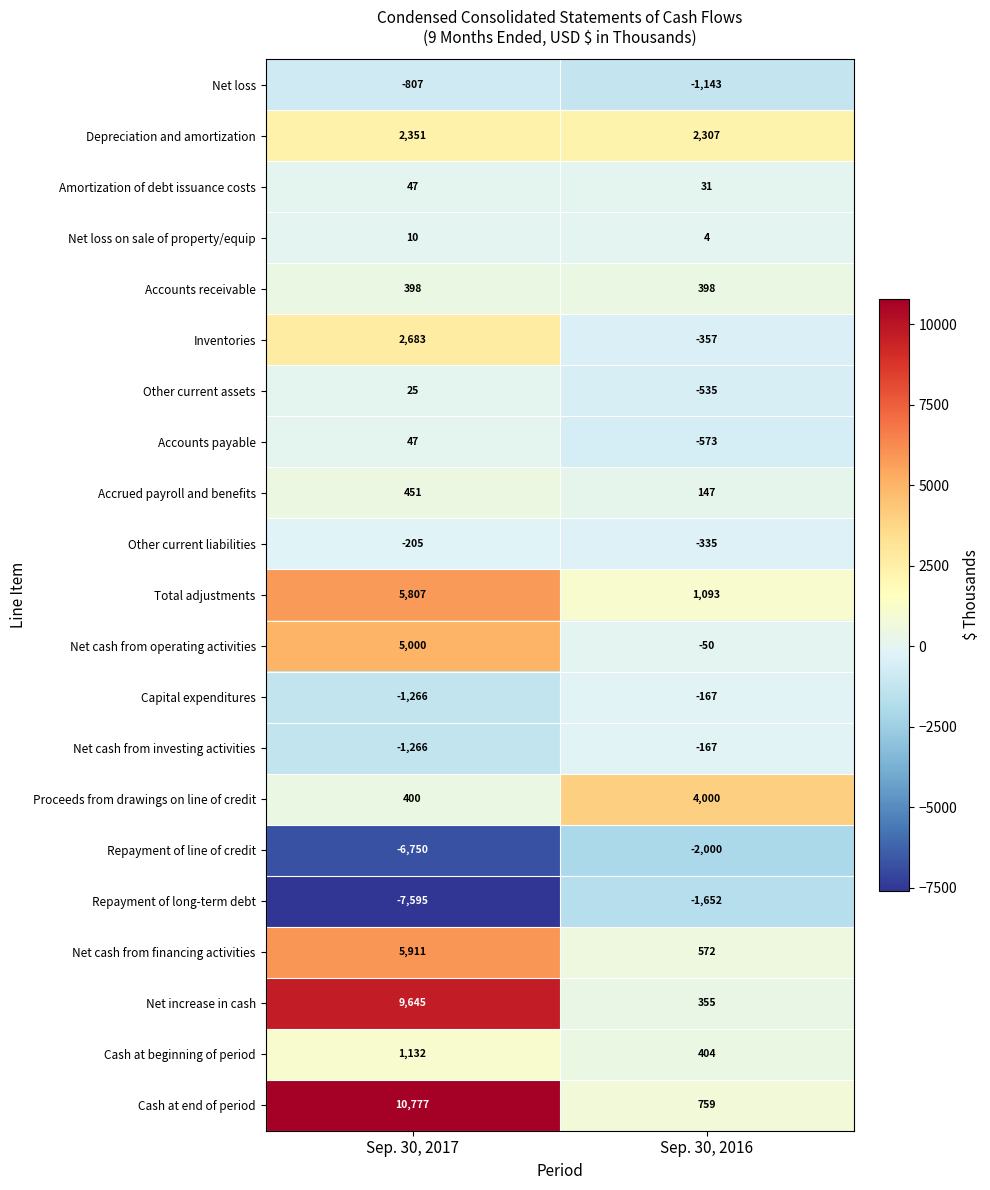

List the labels in order of Depreciation and amortization value, smallest first.

Sep. 30, 2016, Sep. 30, 2017